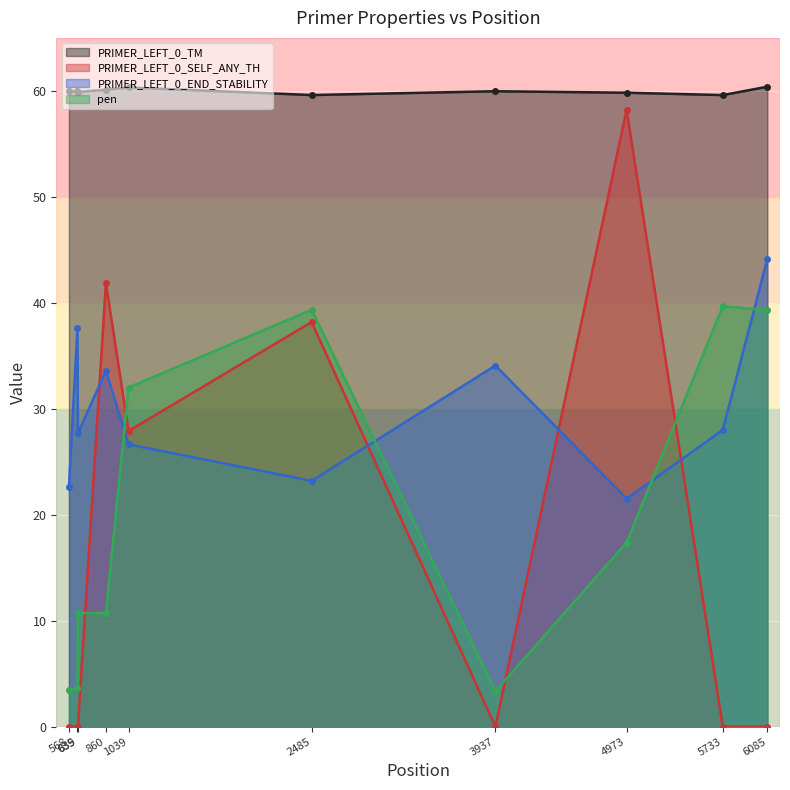

What is the value of the PRIMER_LEFT_0_END_STABILITY point at the 1st from the left?

22.6